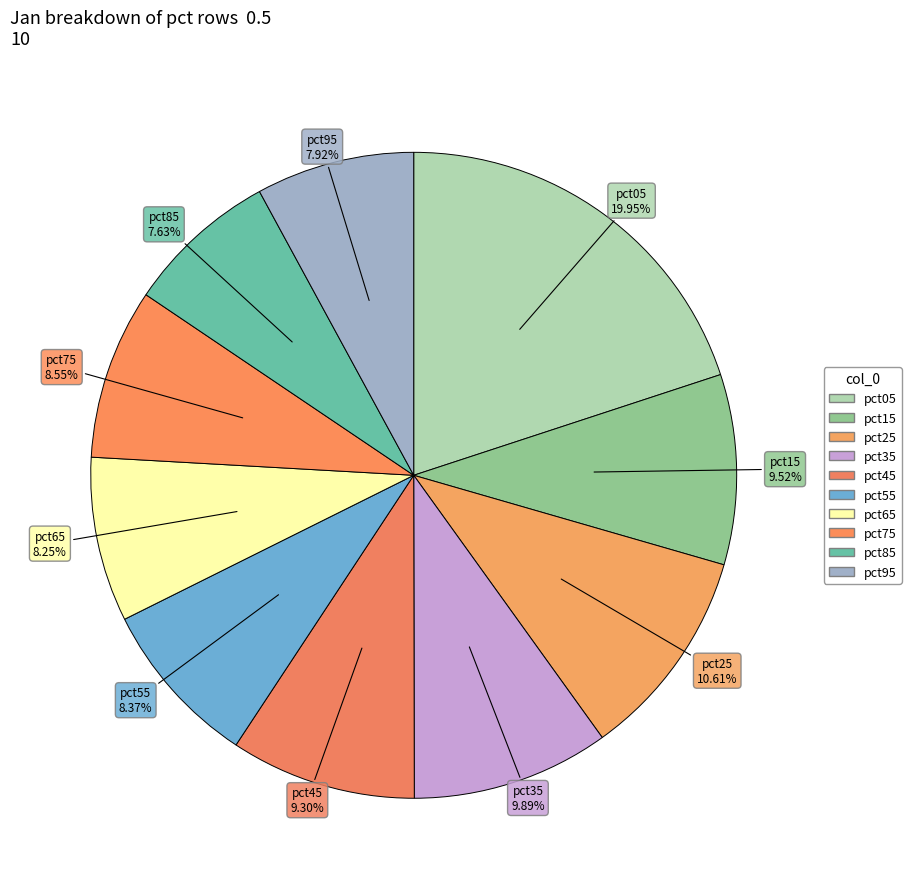

What portion of the pie excludes pct85?

92.4%